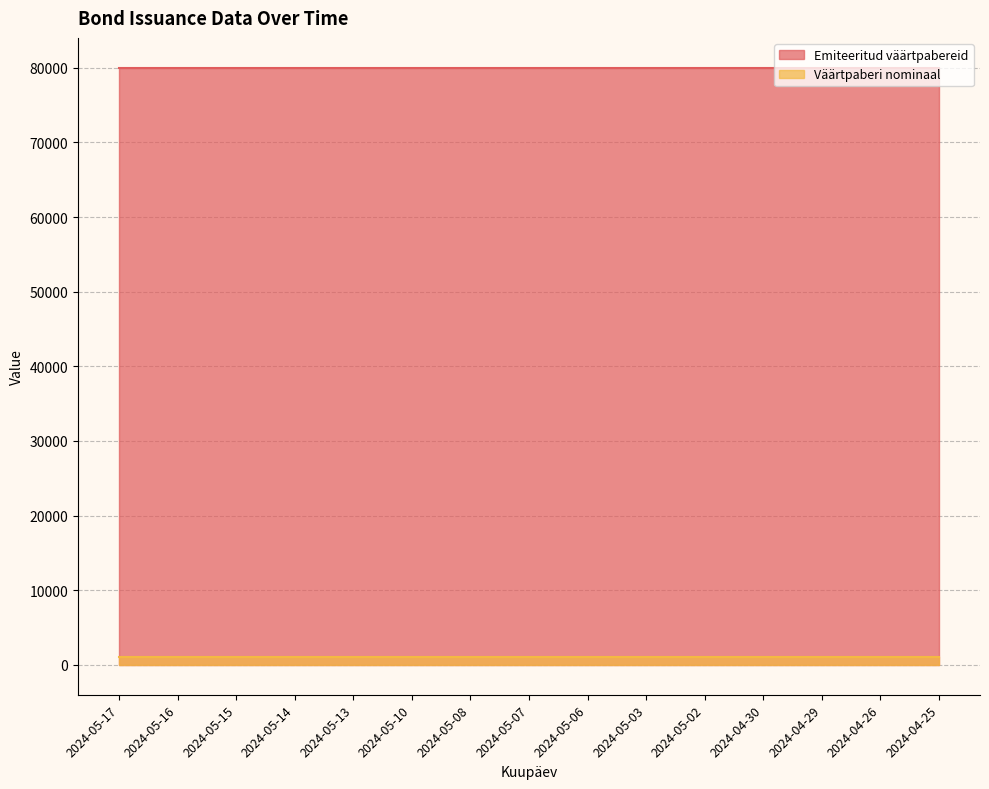

Reading left to right, extract all data points from this chart.

Emiteeritud väärtpabereid: 2024-05-17=80000	2024-05-16=80000	2024-05-15=80000	2024-05-14=80000	2024-05-13=80000	2024-05-10=80000	2024-05-08=80000	2024-05-07=80000	2024-05-06=80000	2024-05-03=80000	2024-05-02=80000	2024-04-30=80000	2024-04-29=80000	2024-04-26=80000	2024-04-25=80000
Väärtpaberi nominaal: 2024-05-17=1000	2024-05-16=1000	2024-05-15=1000	2024-05-14=1000	2024-05-13=1000	2024-05-10=1000	2024-05-08=1000	2024-05-07=1000	2024-05-06=1000	2024-05-03=1000	2024-05-02=1000	2024-04-30=1000	2024-04-29=1000	2024-04-26=1000	2024-04-25=1000